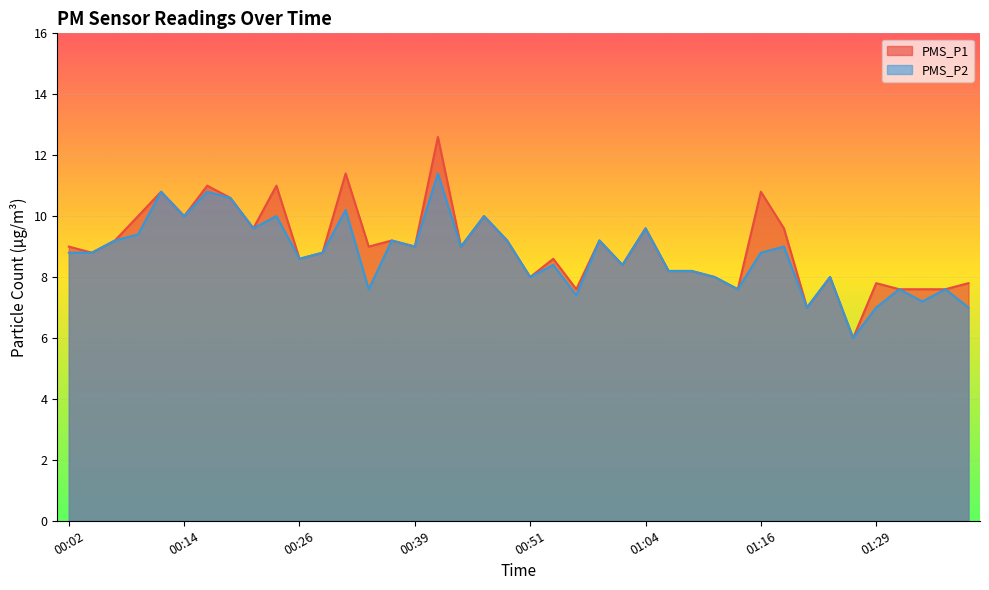

At which label is PMS_P2 closest to 8?

00:51